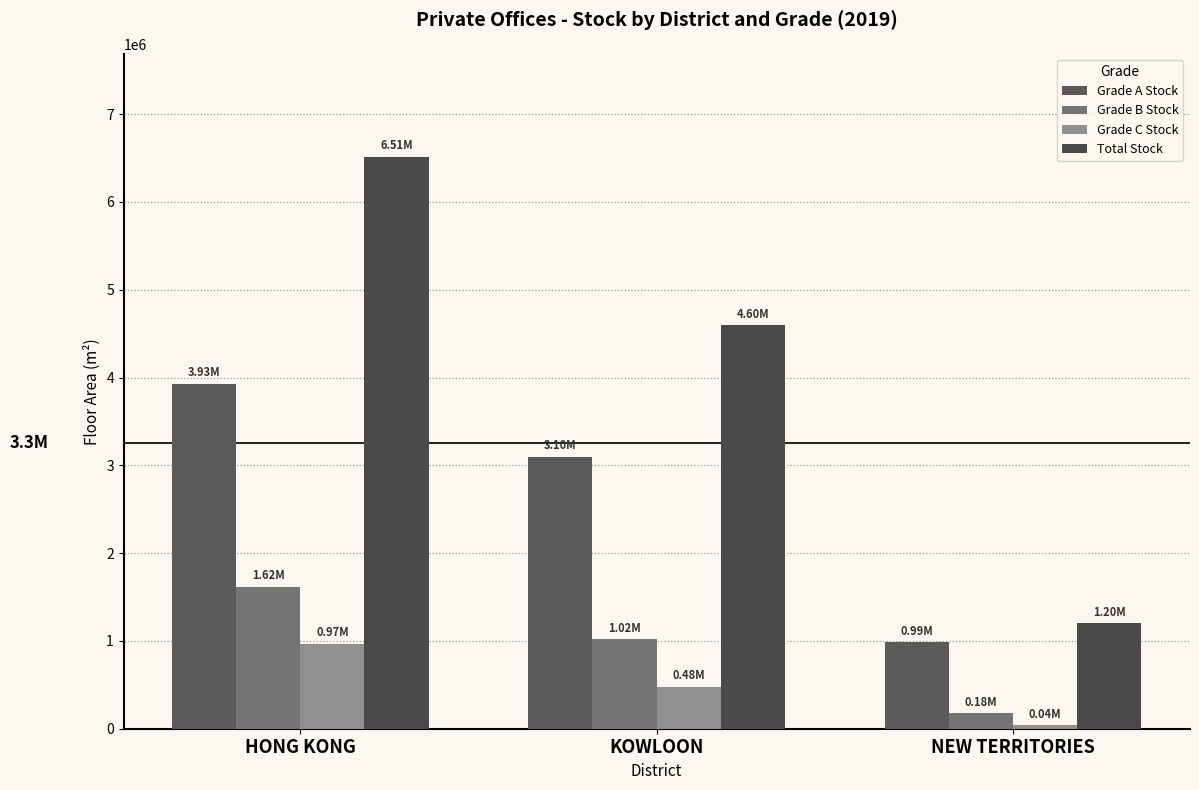

Count the number of data series in this chart.

4